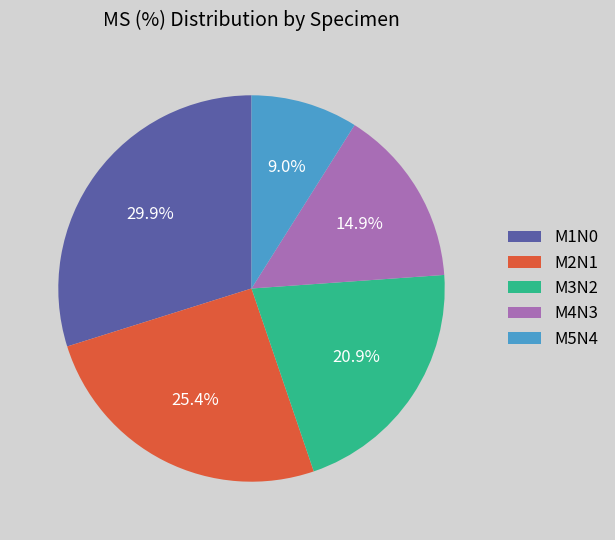

Count the number of slices in the pie.

5